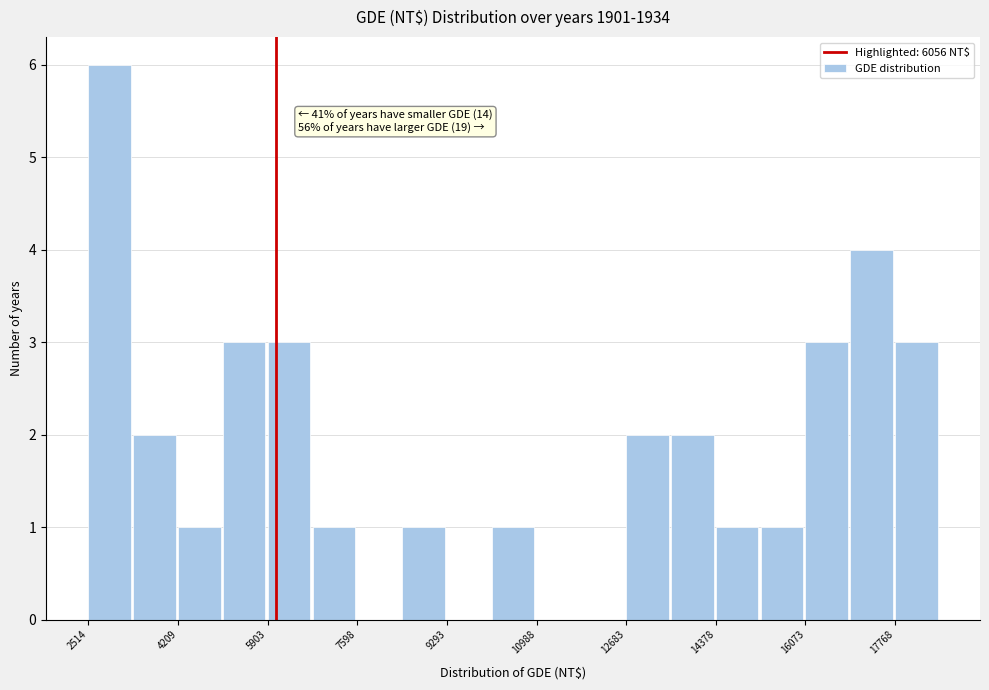

Which range on the x-axis has the tallest bar?

2600 to 3400